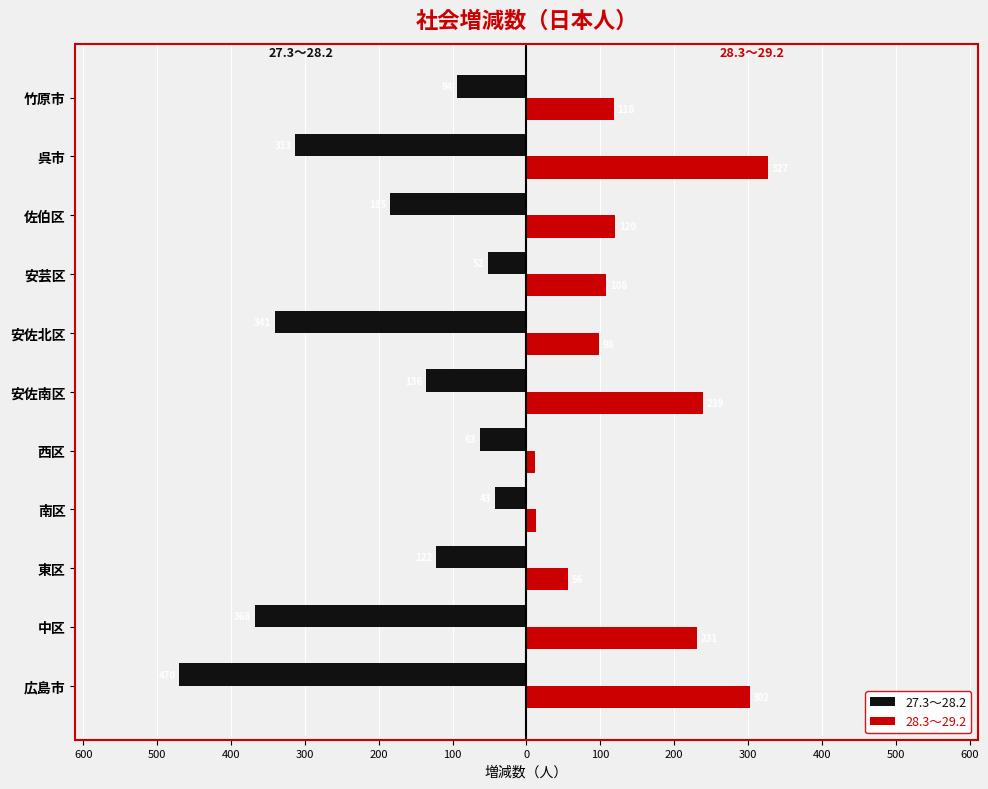

What are all the series names shown in the legend?

27.3～28.2, 28.3～29.2